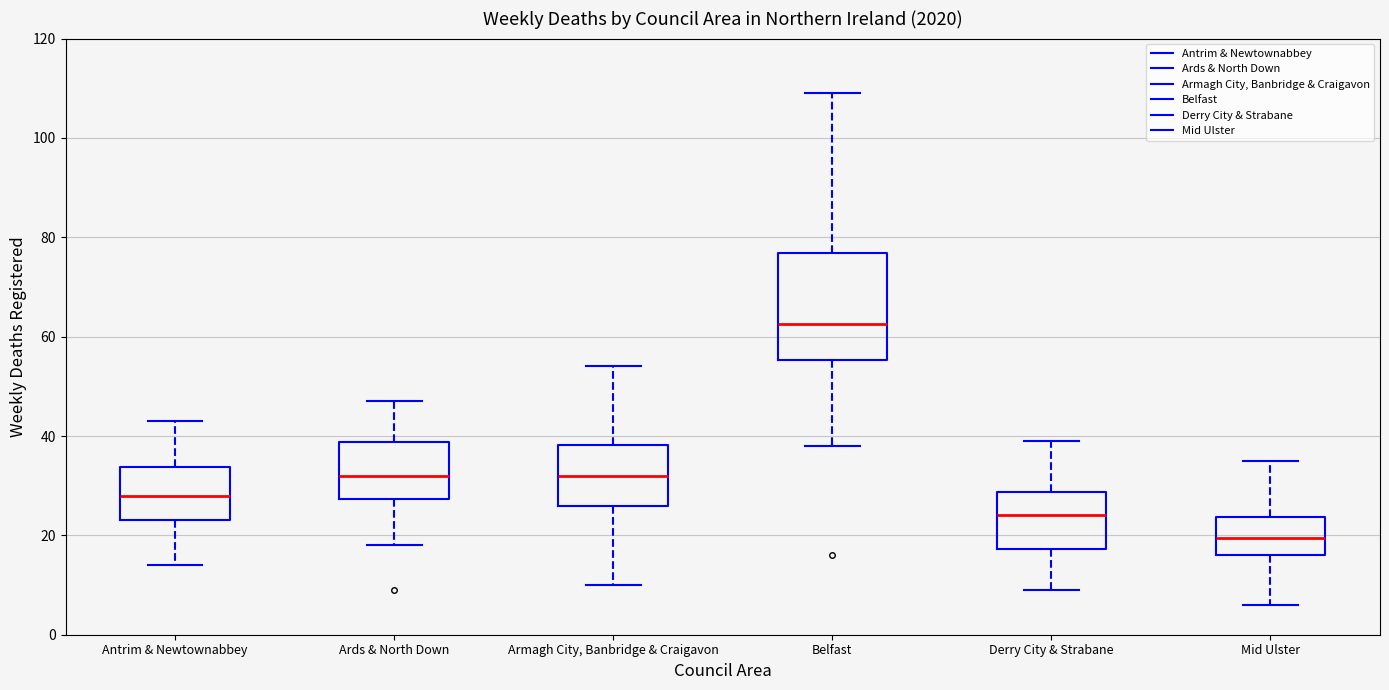

Reading left to right, read every box against the y-axis: the position of its median line, the range the box covers, and the ends of its whiskers. The values are not printed on the chart, so give them approximately, as read against the axis.

Antrim & Newtownabbey: median 28, box 24 to 34, whiskers 14 to 44
Ards & North Down: median 32, box 28 to 38, whiskers 18 to 48
Armagh City, Banbridge & Craigavon: median 32, box 26 to 38, whiskers 10 to 54
Belfast: median 62, box 56 to 76, whiskers 38 to 110
Derry City & Strabane: median 24, box 18 to 28, whiskers 10 to 40
Mid Ulster: median 20, box 16 to 24, whiskers 6 to 36